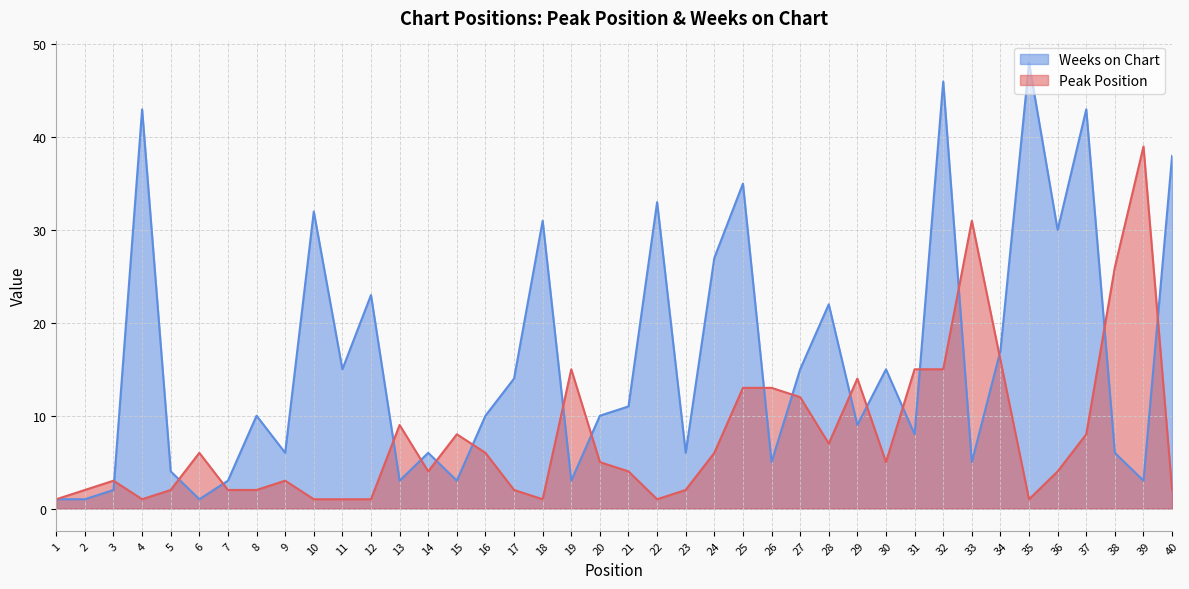

Reading left to right, extract all data points from this chart.

Peak Position: 1	2	3	1	2	6	2	2	3	1	1	1	9	4	8	6	2	1	15	5	4	1	2	6	13	13	12	7	14	5	15	15	31	16	1	4	8	26	39	2
Weeks on Chart: 1	1	2	43	4	1	3	10	6	32	15	23	3	6	3	10	14	31	3	10	11	33	6	27	35	5	15	22	9	15	8	46	5	17	48	30	43	6	3	38